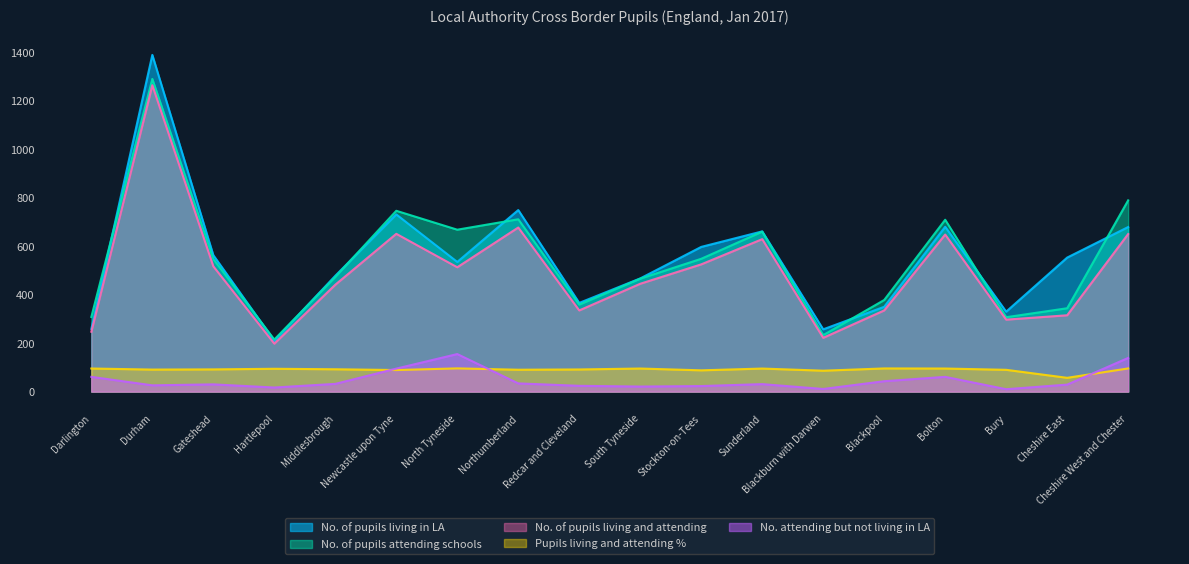

What is the average value of the No. of pupils living and attending series?

494.9